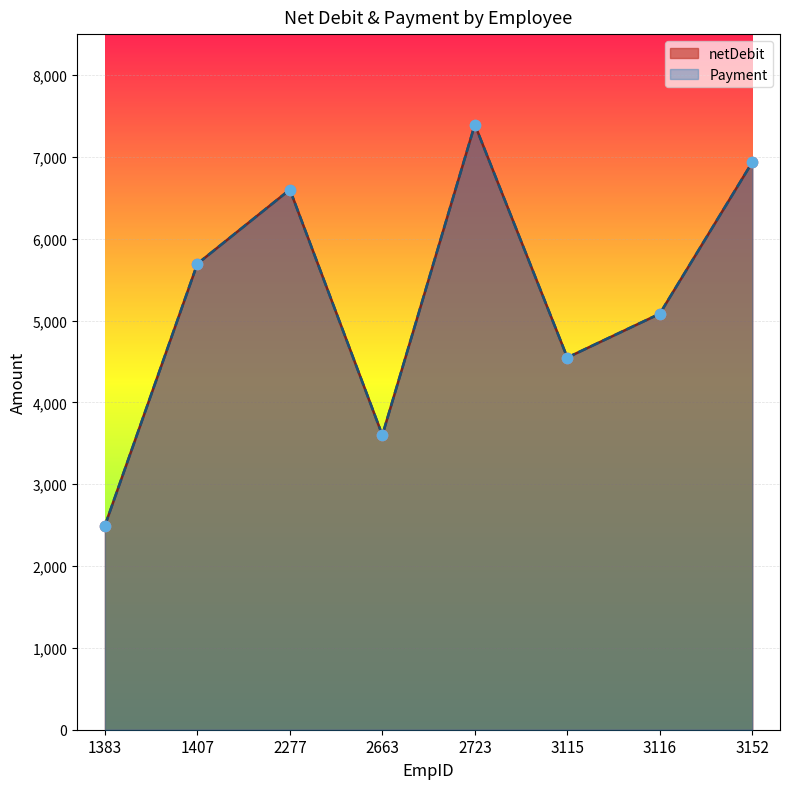

Which series has the largest total across all categories?

netDebit